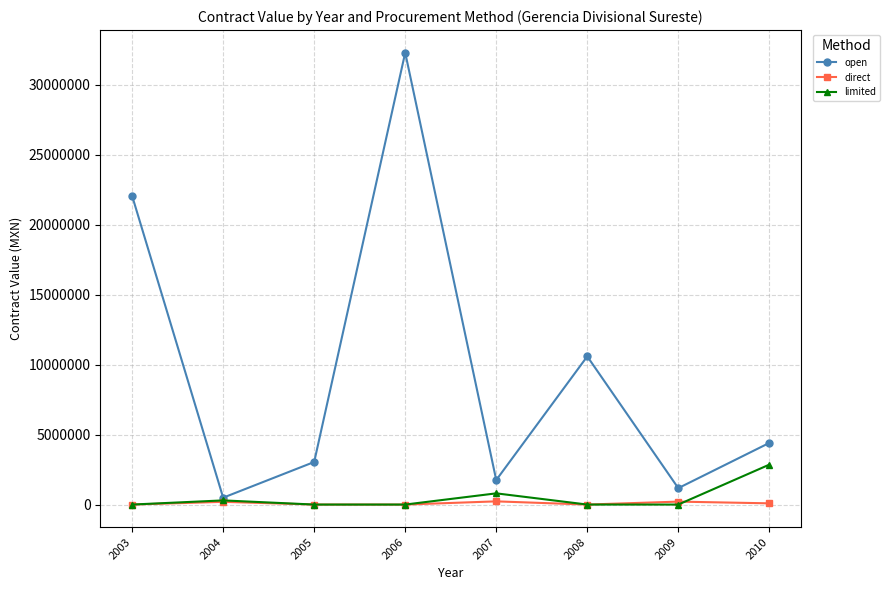

The value of open at 2004 is 491148.8. True or false?

True